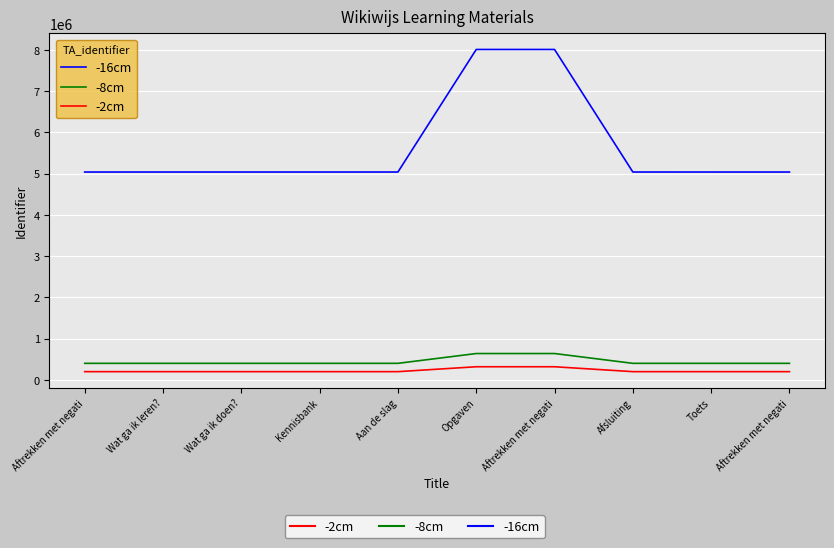

List the labels in order of -8cm value, largest first.

Aftrekken met negati, Opgaven, Wat ga ik leren?, Wat ga ik doen?, Aan de slag, Afsluiting, Toets, Aftrekken met negati, Aftrekken met negati, Kennisbank